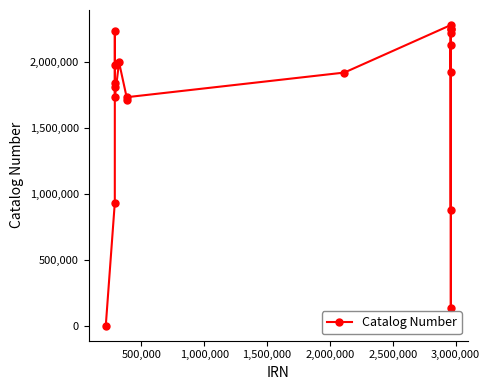

True or false: the data has more than 0 interior local peaks.

True